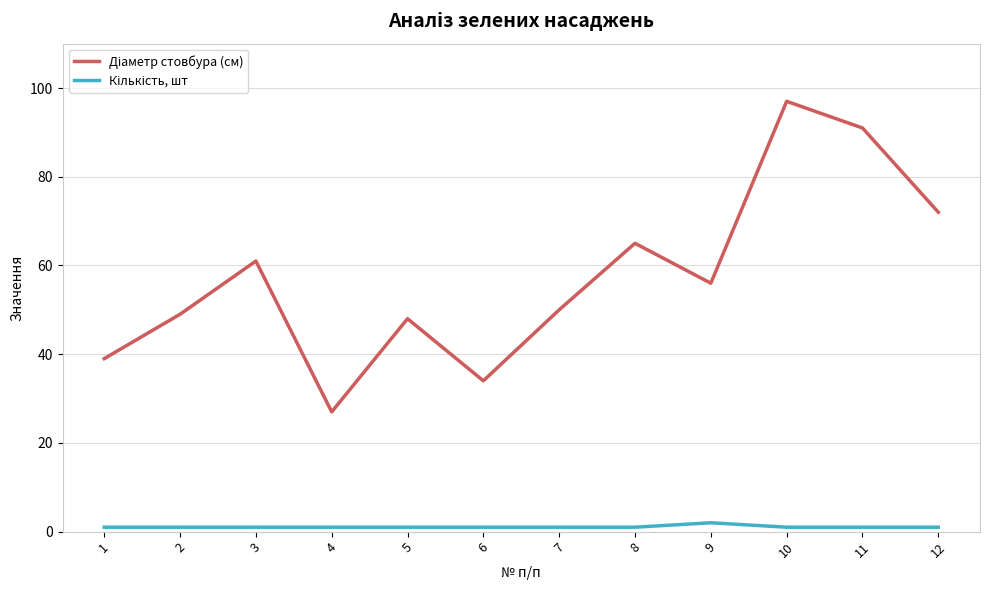

At which category does the chart reach its peak across all series?

10